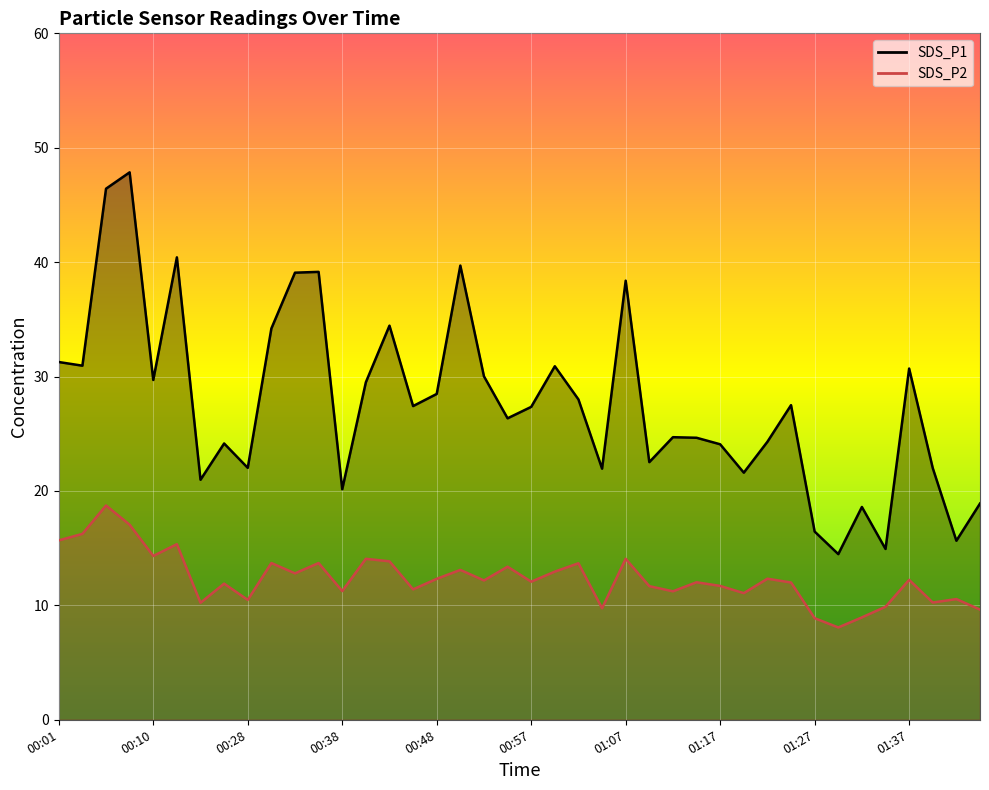

How many lines are shown in the chart?

2